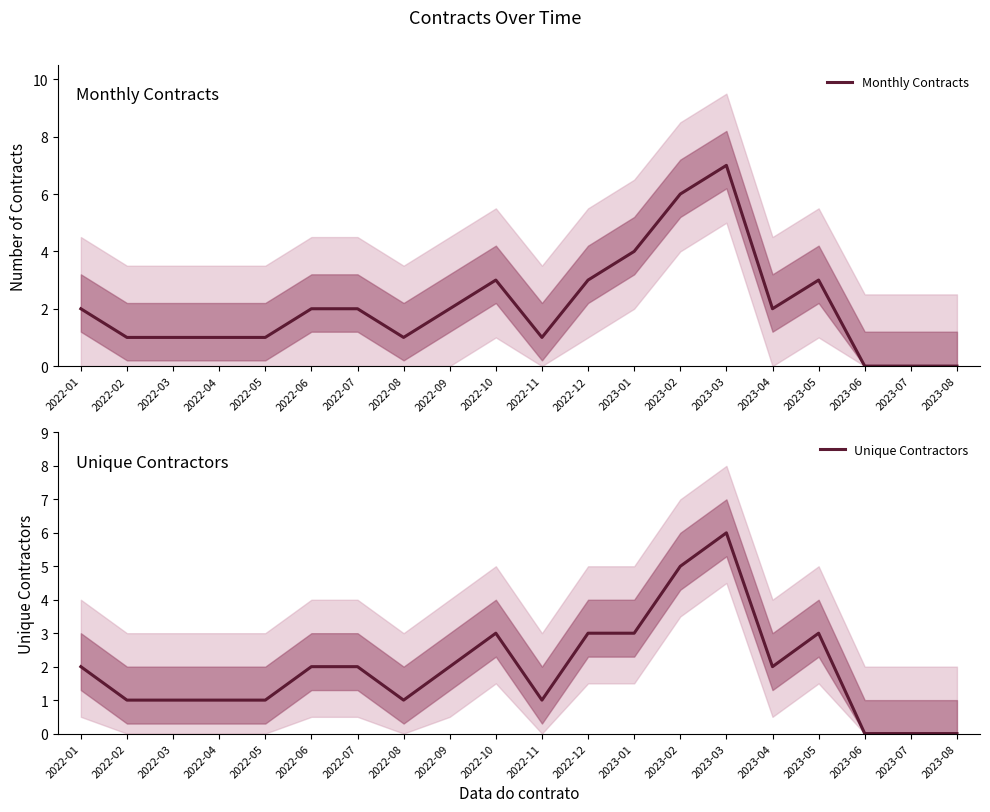

True or false: Monthly Contracts and Unique Contractors cross at least once.

False